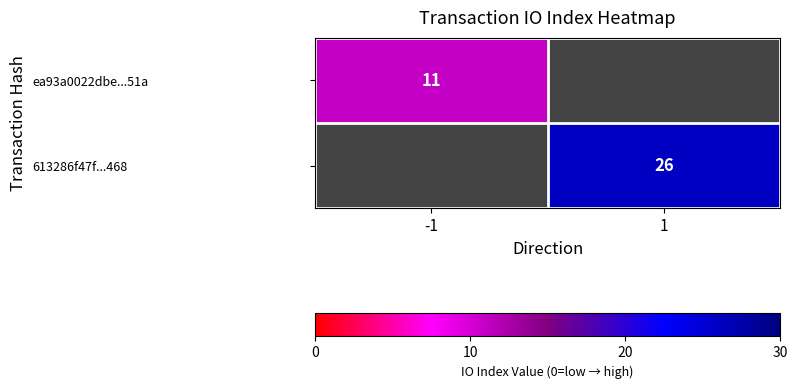

Is it true that 613286f47f...468 equals 26 at 1?

True